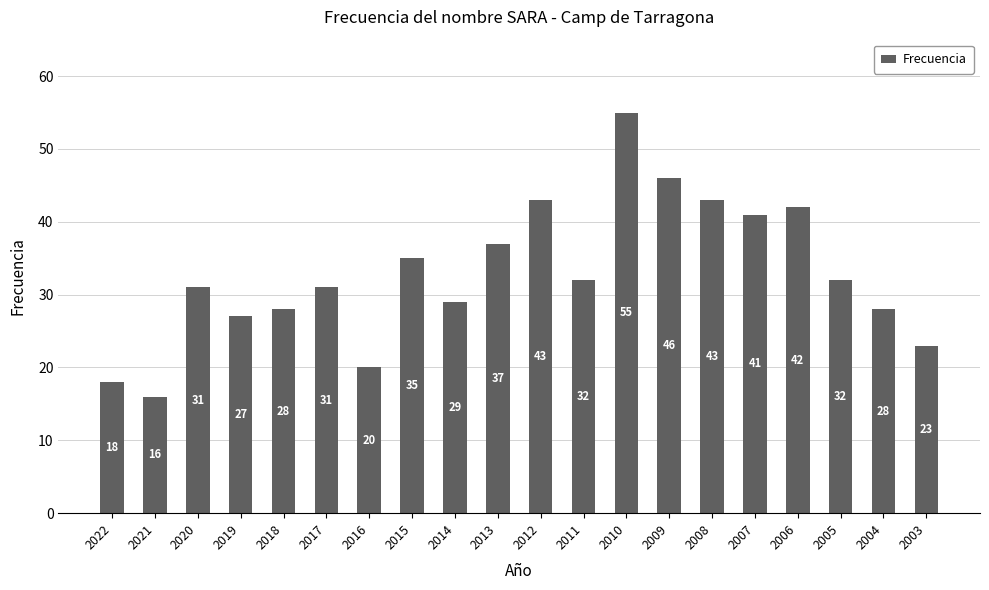

What is the sum of all values?

657